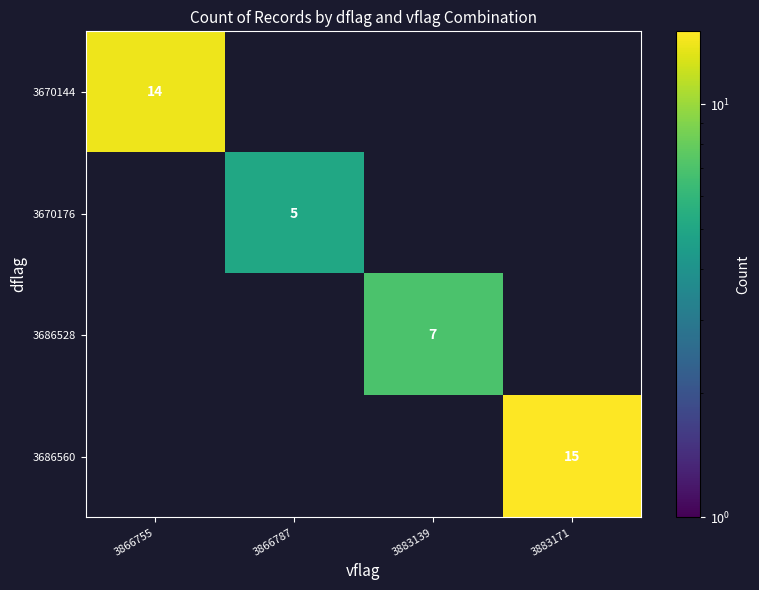

Is it true that 3670144 equals 4 at 3866755?

False